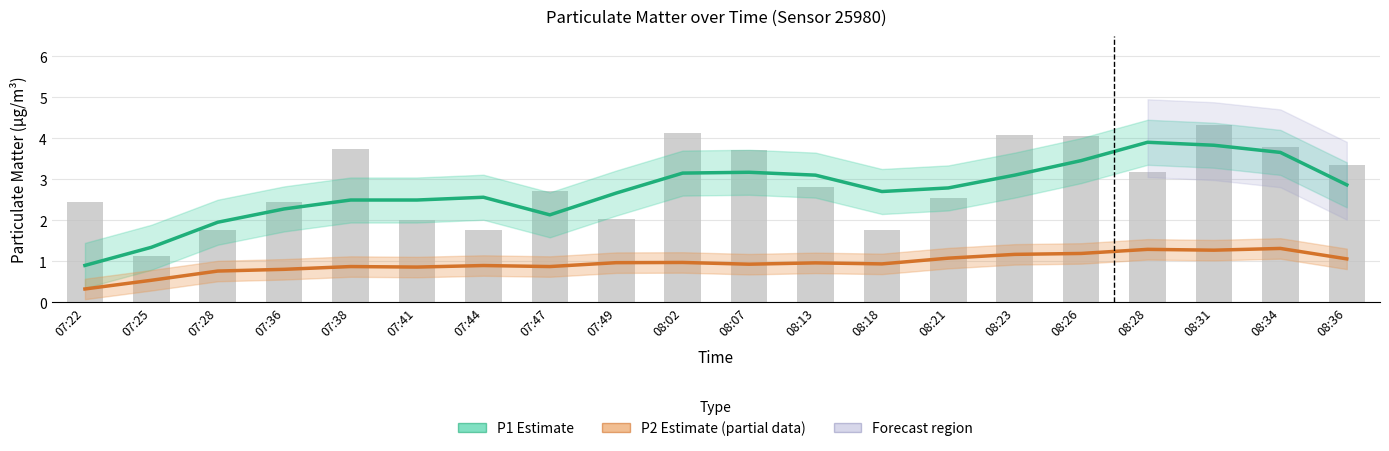

What is the spread (max minus min) of values at 08:28?

2.6